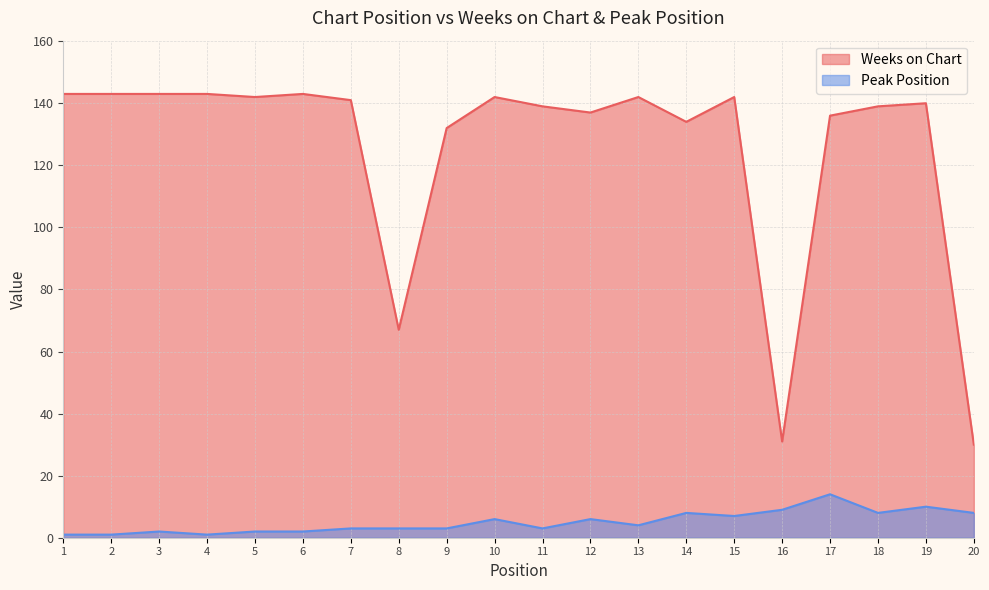

What are all the series names shown in the legend?

Weeks on Chart, Peak Position